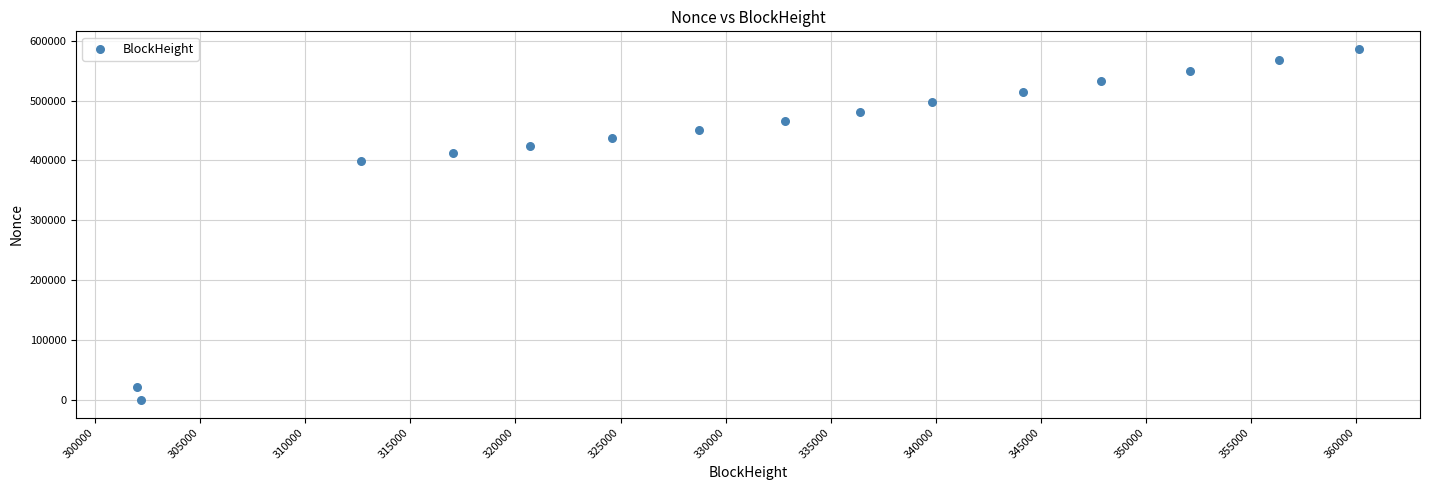

What is the range of Y values (max minus min)?

586298